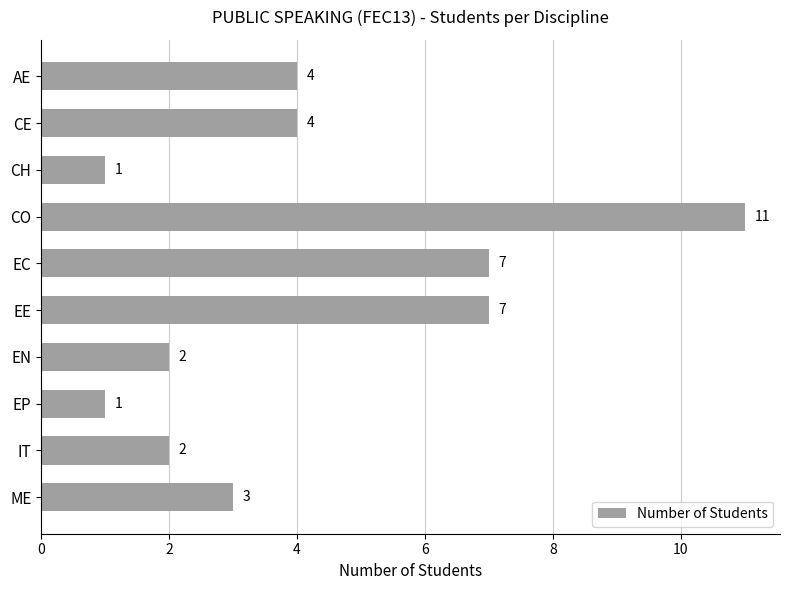

Reading top to bottom, what are all the values shown in this chart?

4	4	1	11	7	7	2	1	2	3